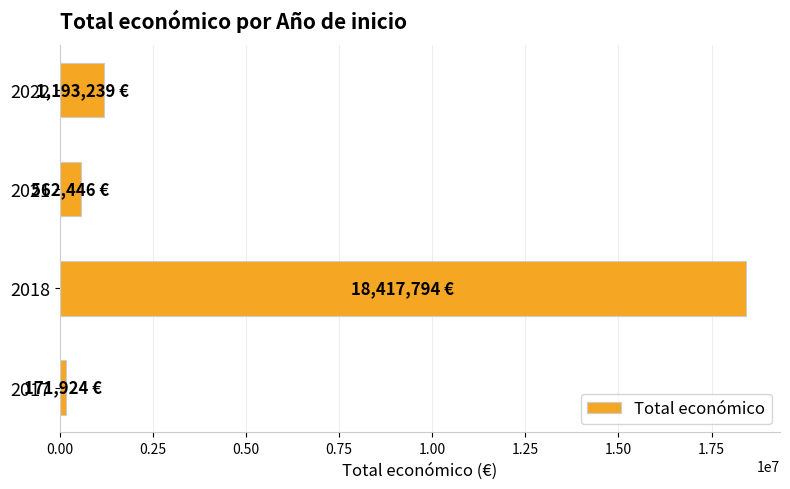

What is the greatest value displayed?

18417794